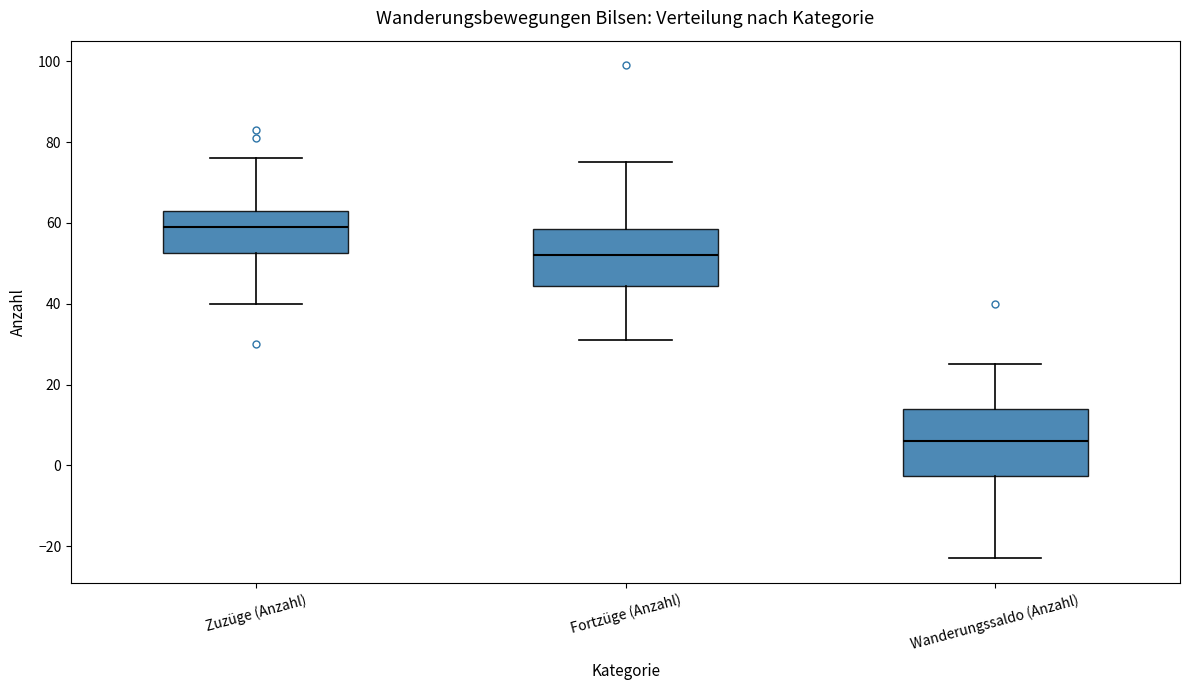

Reading left to right, read every box against the y-axis: the position of its median line, the range the box covers, and the ends of its whiskers. The values are not printed on the chart, so give them approximately, as read against the axis.

Zuzüge (Anzahl): median 60, box 52 to 64, whiskers 40 to 76
Fortzüge (Anzahl): median 52, box 44 to 58, whiskers 32 to 76
Wanderungssaldo (Anzahl): median 6, box -2 to 14, whiskers -22 to 26